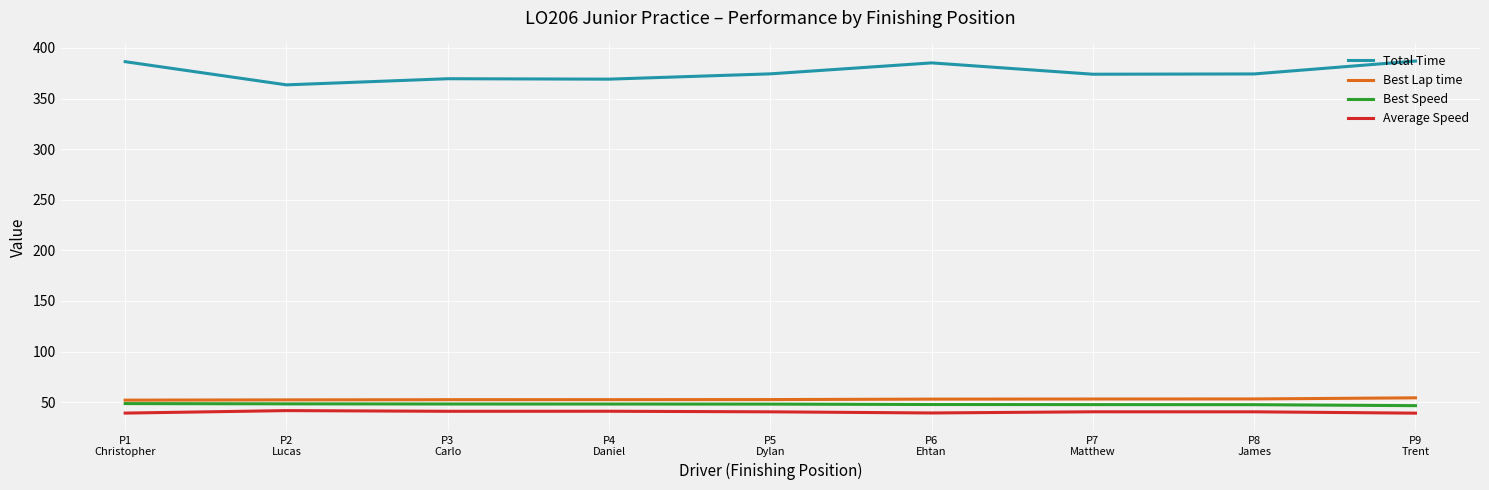

Which series has the largest range (max minus min)?

Total Time